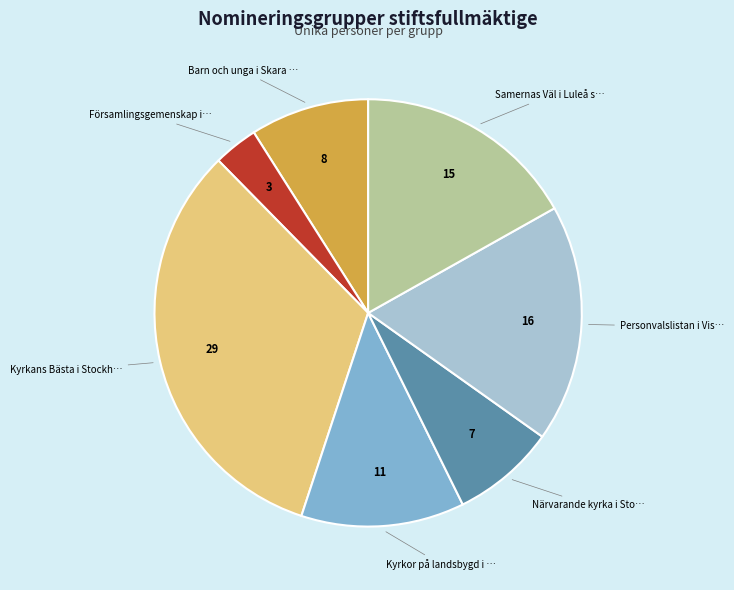

Is there a majority slice in this chart?

No